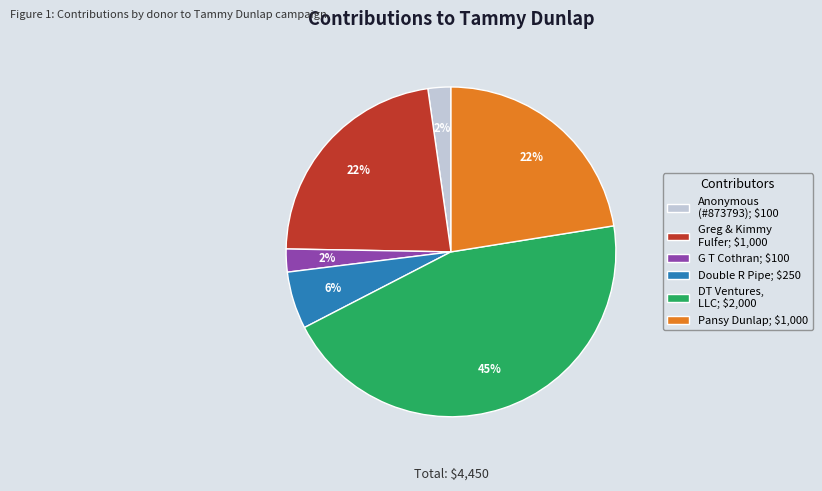

How many segments does this pie chart have?

6